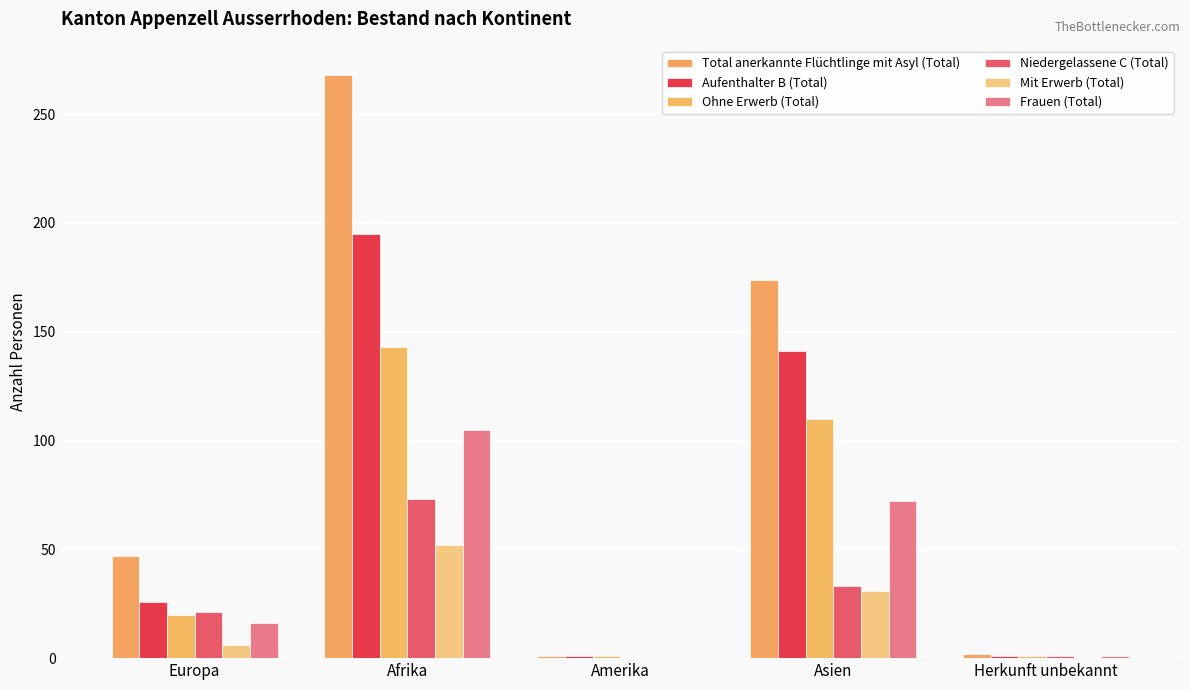

How many groups of bars are there?

5